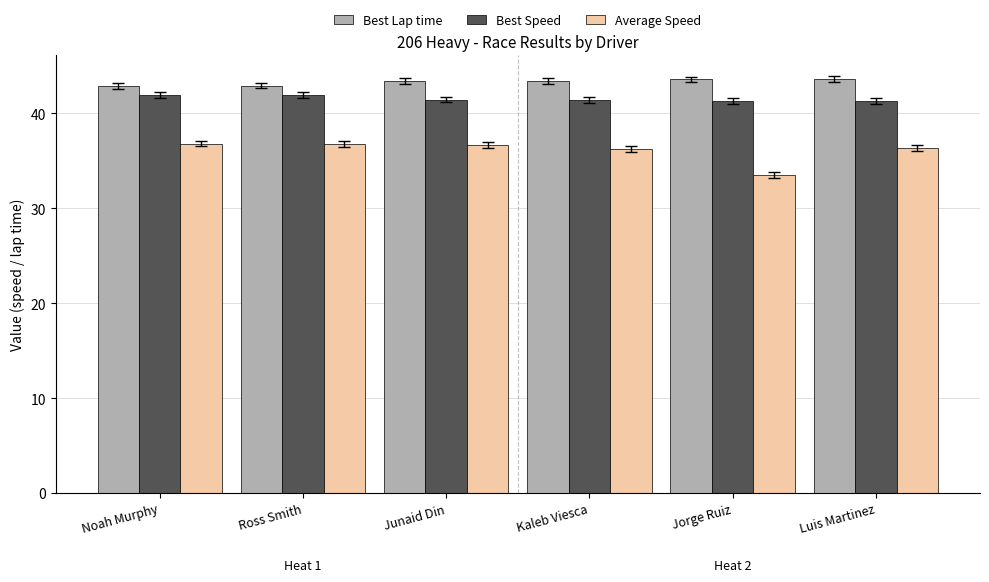

What is the minimum value for Average Speed?

33.5